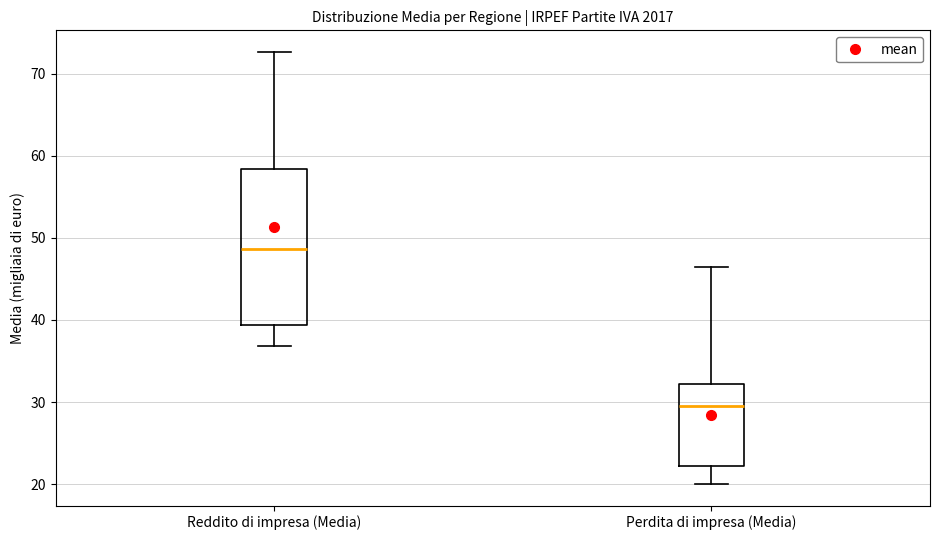

Which box's median line is the highest?

Reddito di impresa (Media)